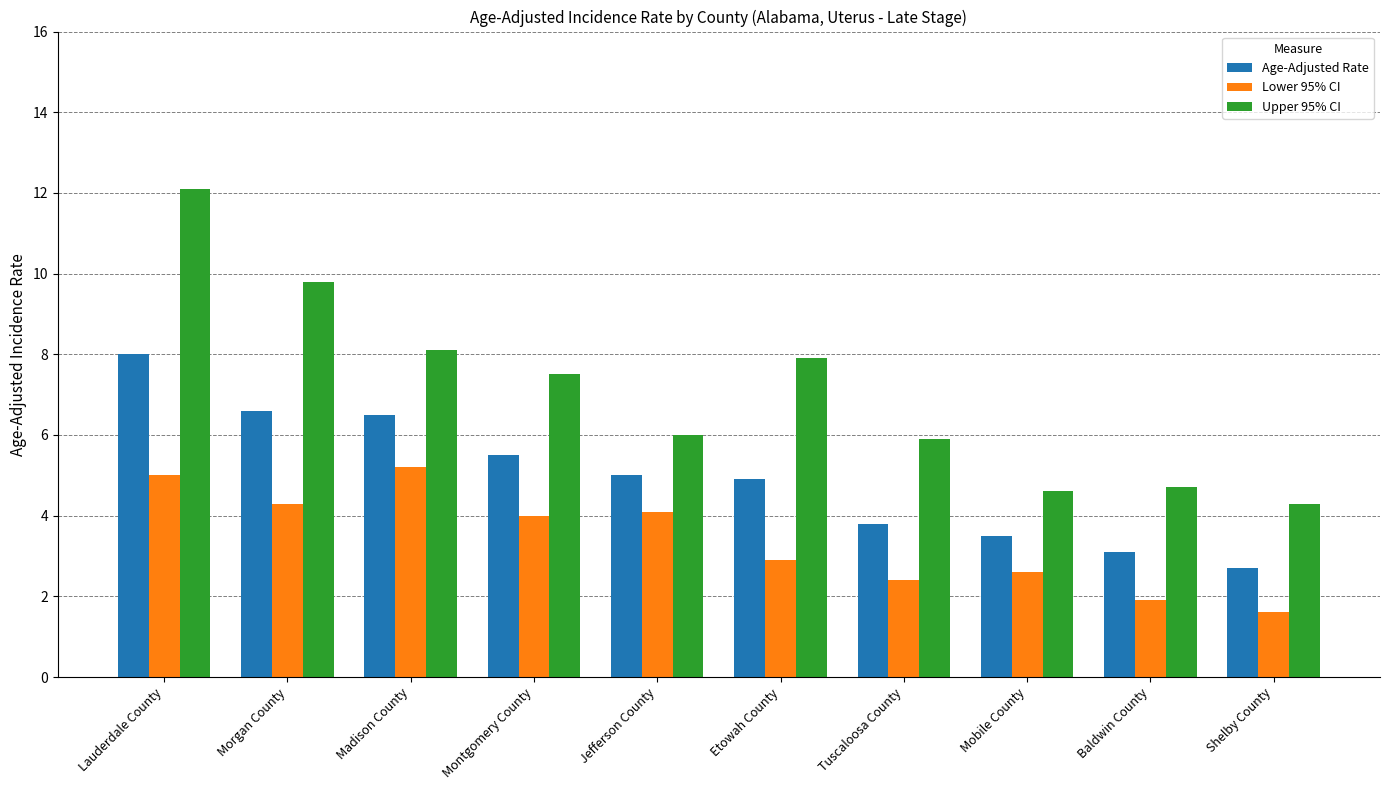

Which series has the largest total across all categories?

Upper 95% CI